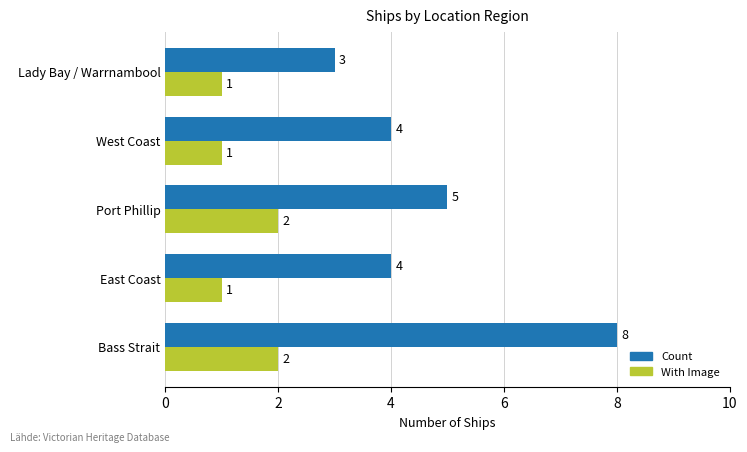

How many series are shown in this chart?

2